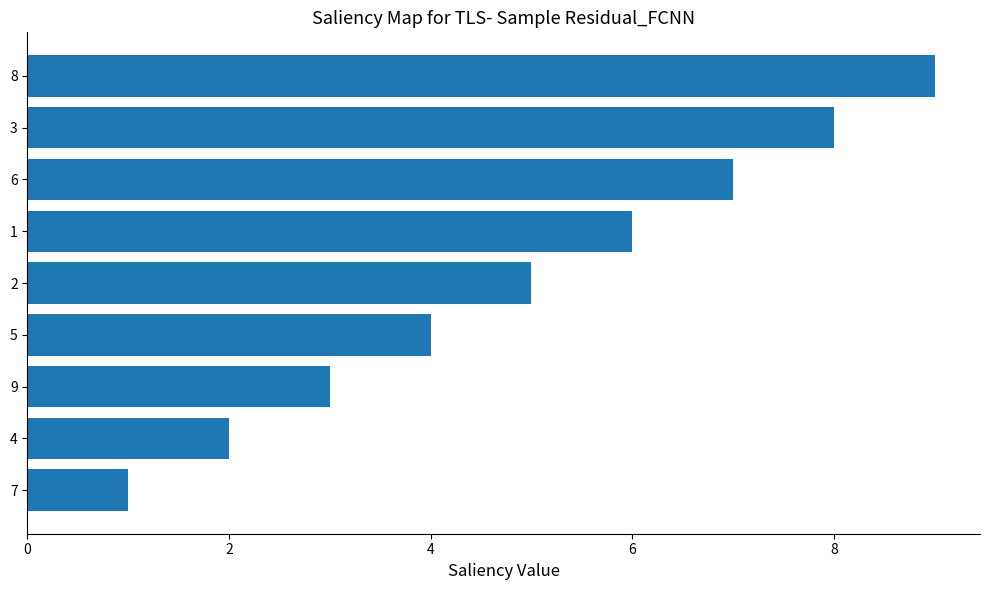

What is the ratio of the value at 6 to the value at 8?

0.8